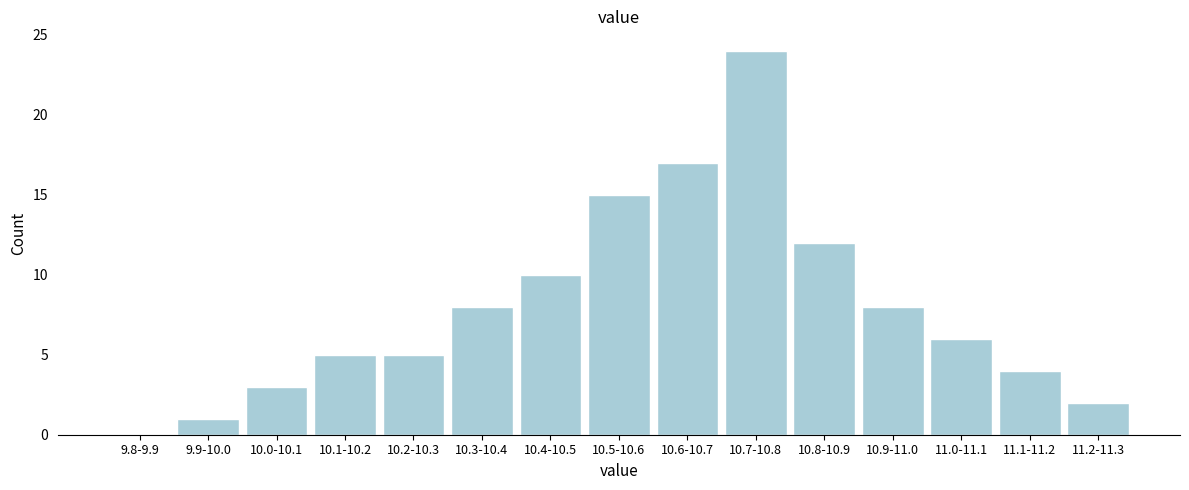

Reading left to right, extract all data points from this chart.

9.8-9.9=0	9.9-10.0=1	10.0-10.1=3	10.1-10.2=5	10.2-10.3=5	10.3-10.4=8	10.4-10.5=10	10.5-10.6=15	10.6-10.7=17	10.7-10.8=24	10.8-10.9=12	10.9-11.0=8	11.0-11.1=6	11.1-11.2=4	11.2-11.3=2